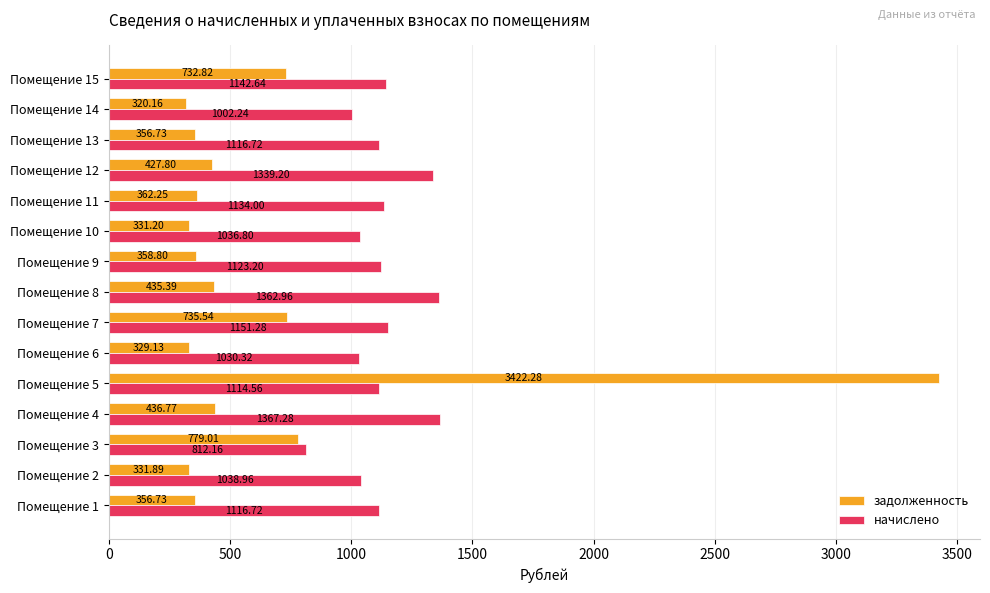

What is the average value of the начислено series?

1125.9